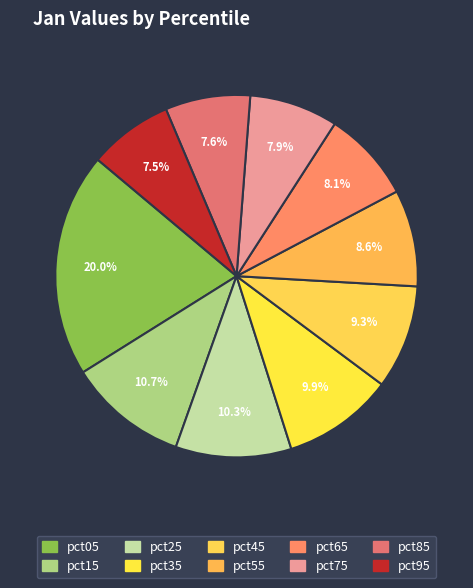

What percentage do pct75 and pct55 together represent?

16.5%